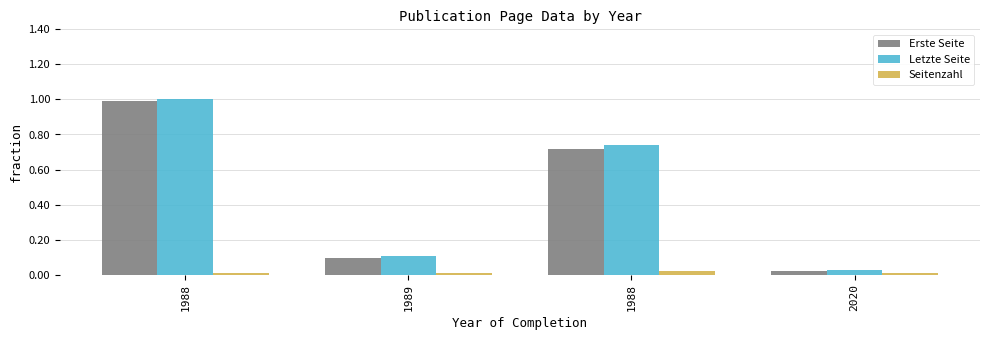

Reading left to right, extract all data points from this chart.

Erste Seite: 1.0	0.1	0.7	0.0
Letzte Seite: 1.0	0.1	0.7	0.0
Seitenzahl: 0.0	0.0	0.0	0.0